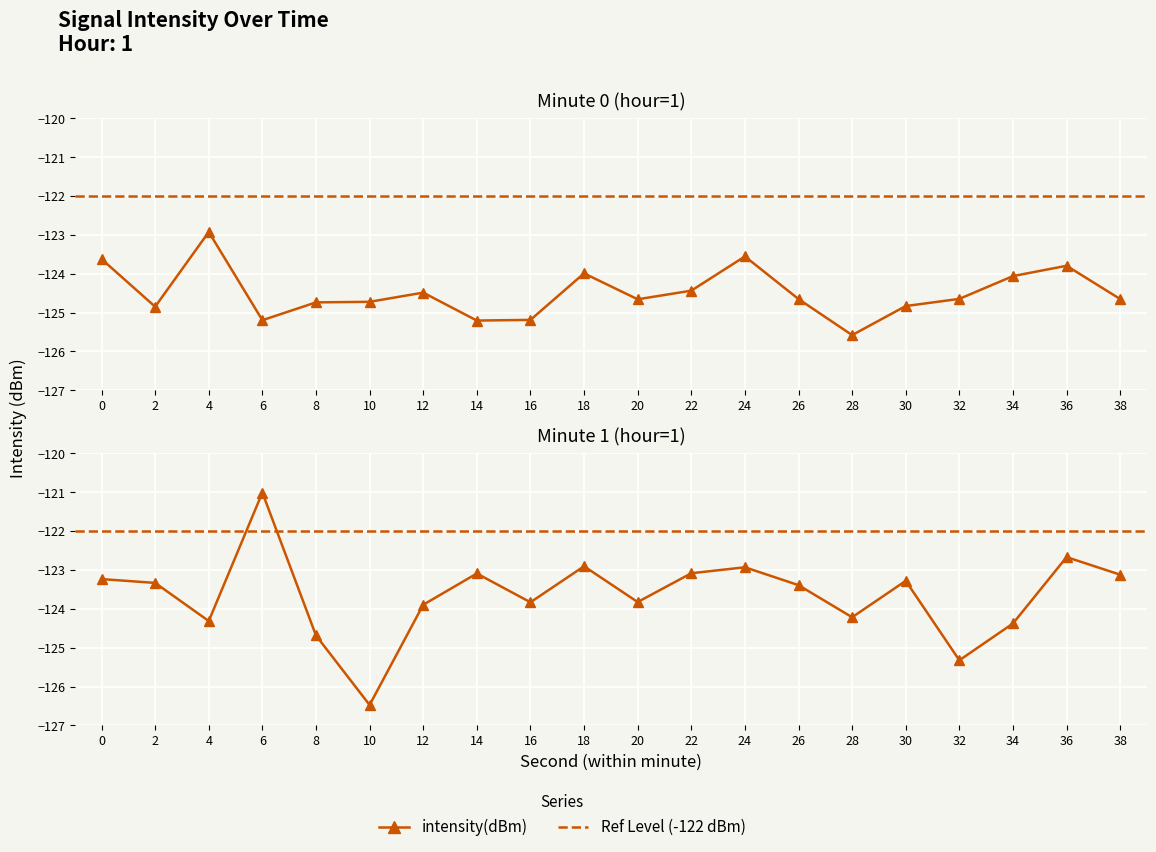

List the labels in order of Minute 0 (hour=1) value, largest first.

4, 24, 0, 36, 18, 34, 22, 12, 32, 38, 26, 20, 10, 8, 30, 2, 16, 6, 14, 28